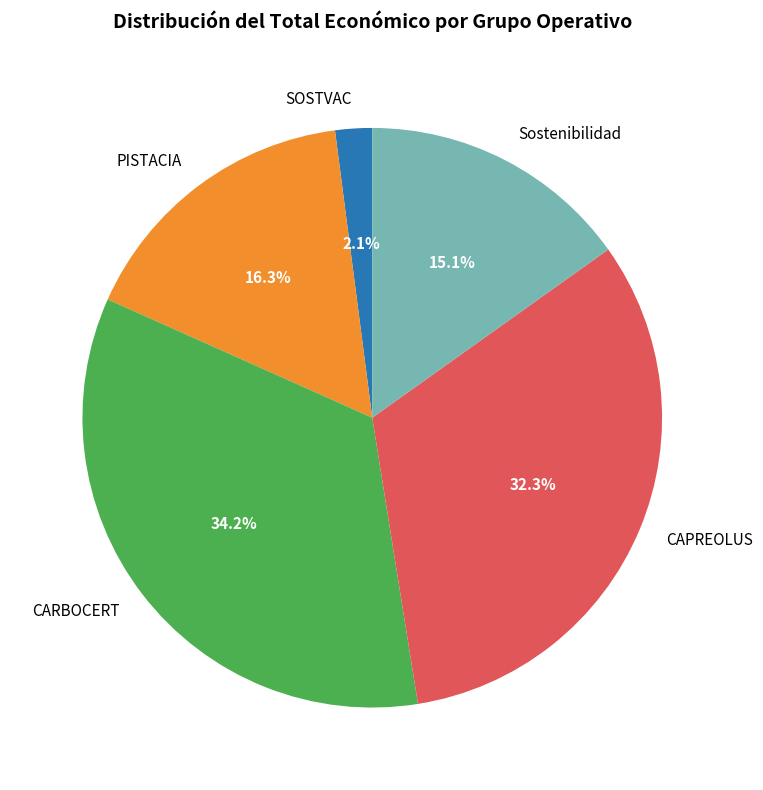

Which slice is the largest?

CARBOCERT